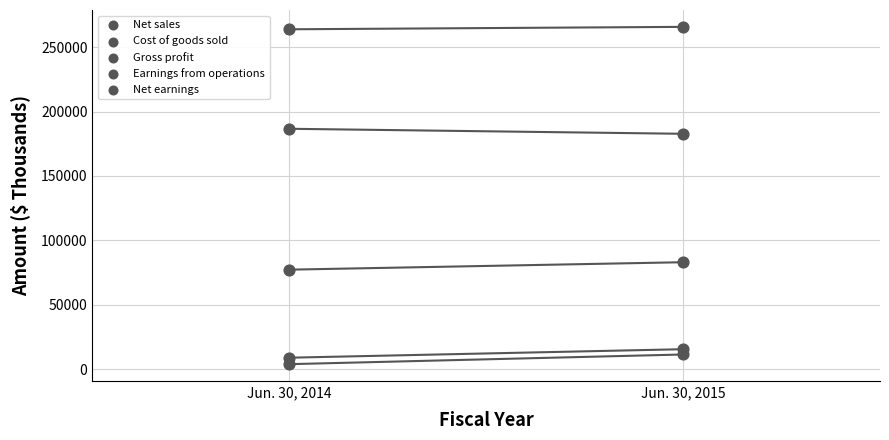

How many points are shown in the scatter plot?

10